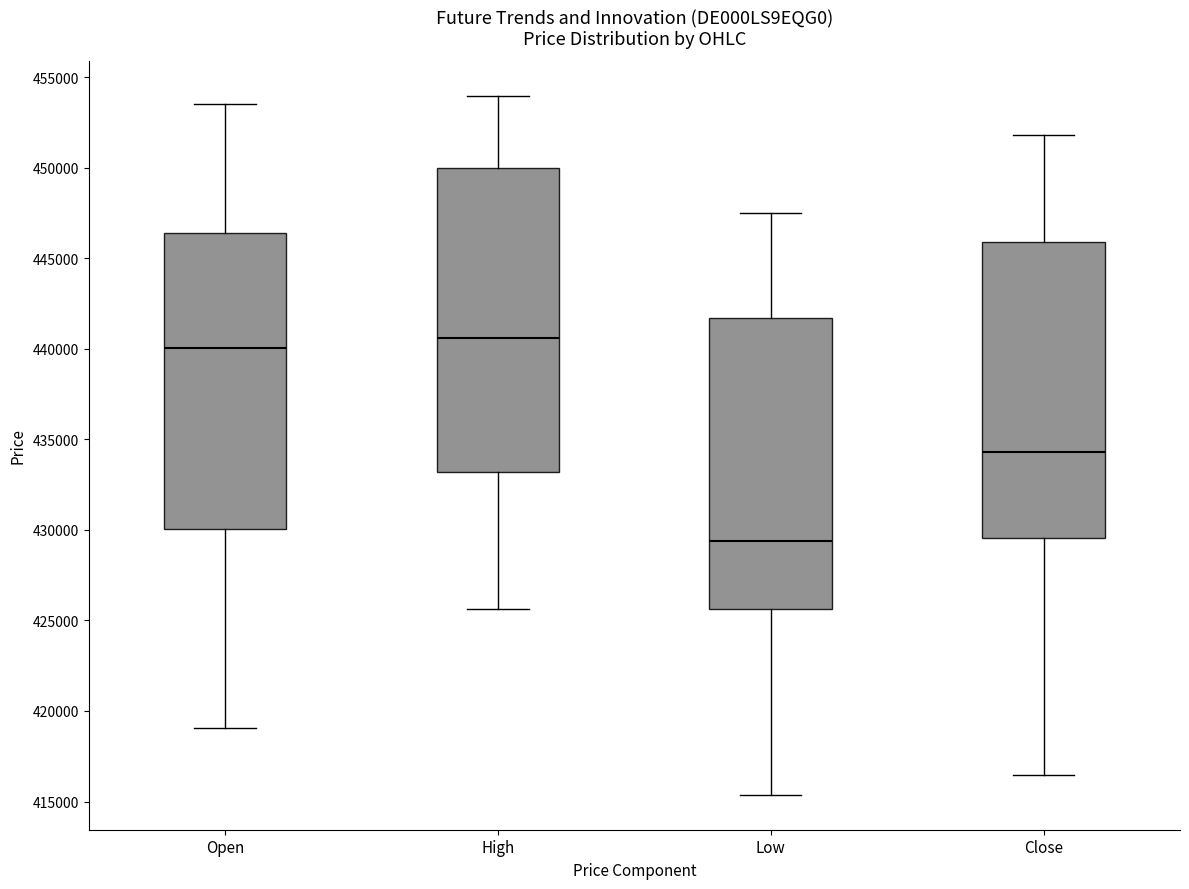

Where is the lower edge of the box for Close on the y-axis? The values are not printed on the chart, so give them approximately, as read against the axis.

429500